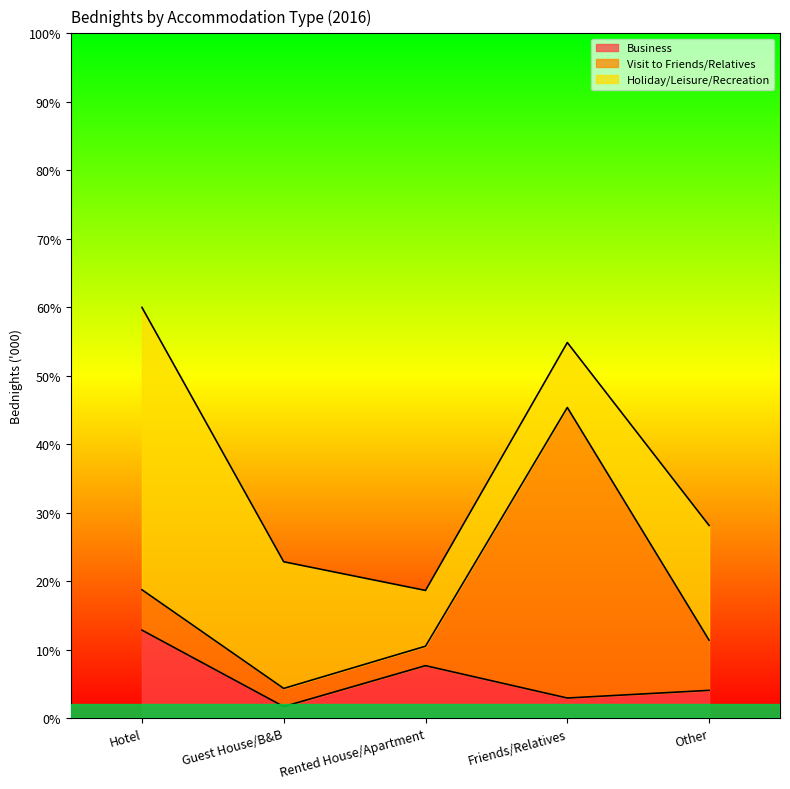

Rank the series by their average value, from highest to lowest.

Holiday/Leisure/Recreation, Visit to Friends/Relatives, Business